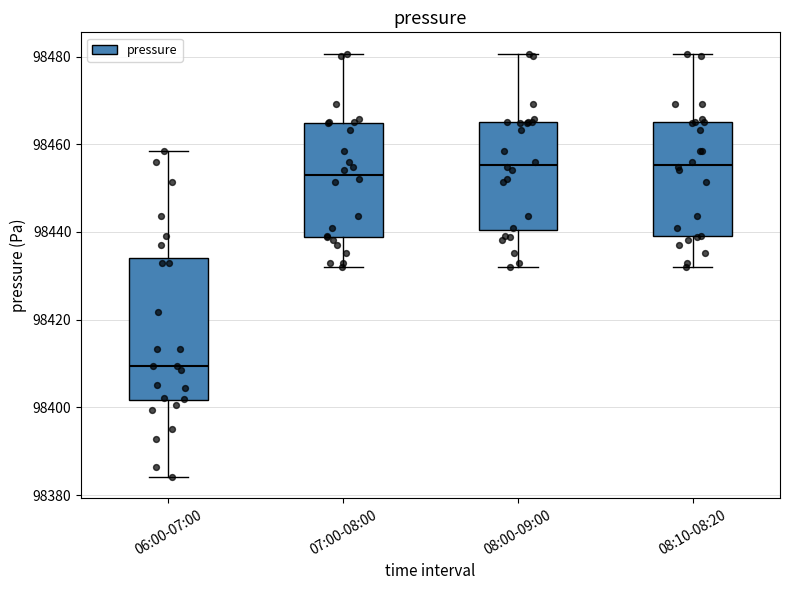

Reading left to right, transcribe this box plot: for each box, give where its median line is, the range the box spans, and where its two whiskers end, as read against the y-axis. The values are not printed on the chart, so give them approximately, as read against the axis.

06:00-07:00: median 98410, box 98402 to 98434, whiskers 98384 to 98458
07:00-08:00: median 98454, box 98438 to 98464, whiskers 98432 to 98480
08:00-09:00: median 98456, box 98440 to 98466, whiskers 98432 to 98480
08:10-08:20: median 98456, box 98438 to 98466, whiskers 98432 to 98480